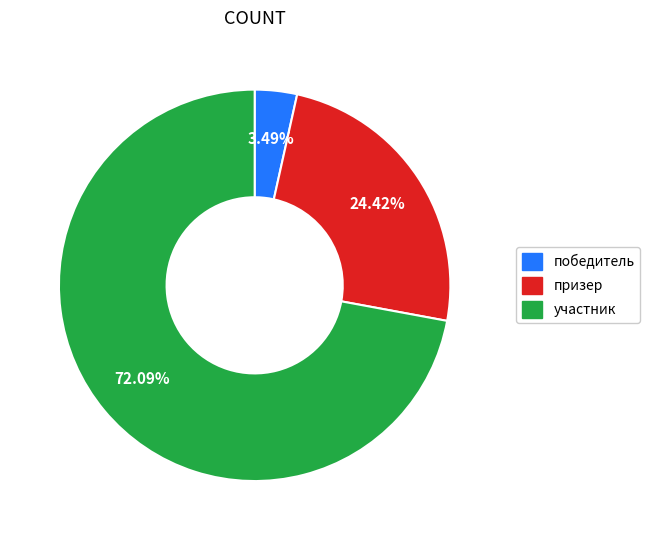

Is the sum of победитель and участник greater than half?

Yes